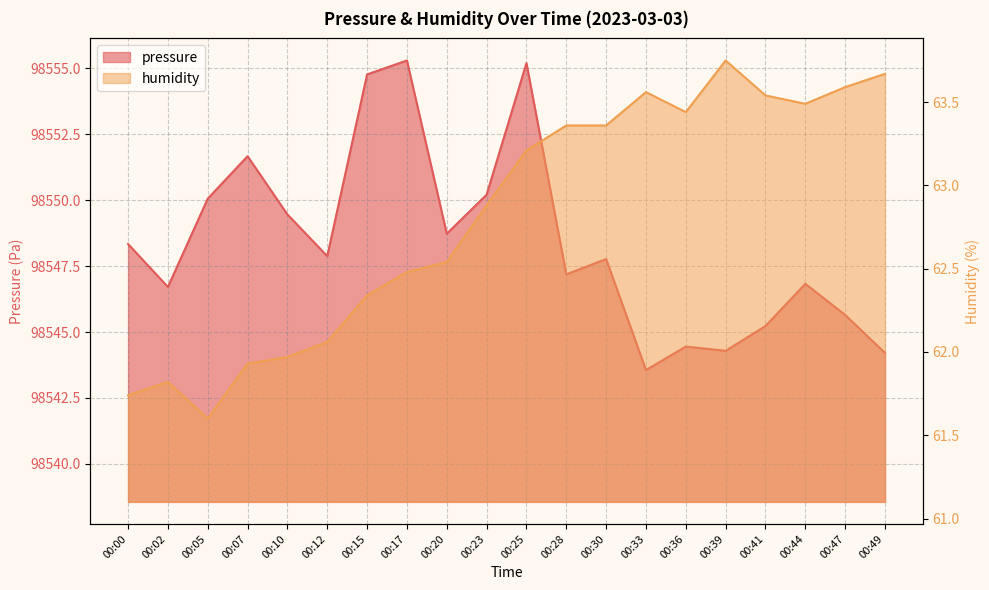

Reading left to right, what are all the values shown in this chart?

pressure: 00:00=98548.3	00:02=98546.7	00:05=98550.1	00:07=98551.7	00:10=98549.5	00:12=98547.9	00:15=98554.8	00:17=98555.3	00:20=98548.7	00:23=98550.2	00:25=98555.2	00:28=98547.2	00:30=98547.8	00:33=98543.6	00:36=98544.4	00:39=98544.3	00:41=98545.2	00:44=98546.8	00:47=98545.6	00:49=98544.2
humidity: 00:00=61.7	00:02=61.8	00:05=61.6	00:07=61.9	00:10=62.0	00:12=62.1	00:15=62.3	00:17=62.5	00:20=62.5	00:23=62.9	00:25=63.2	00:28=63.4	00:30=63.4	00:33=63.6	00:36=63.4	00:39=63.8	00:41=63.5	00:44=63.5	00:47=63.6	00:49=63.7